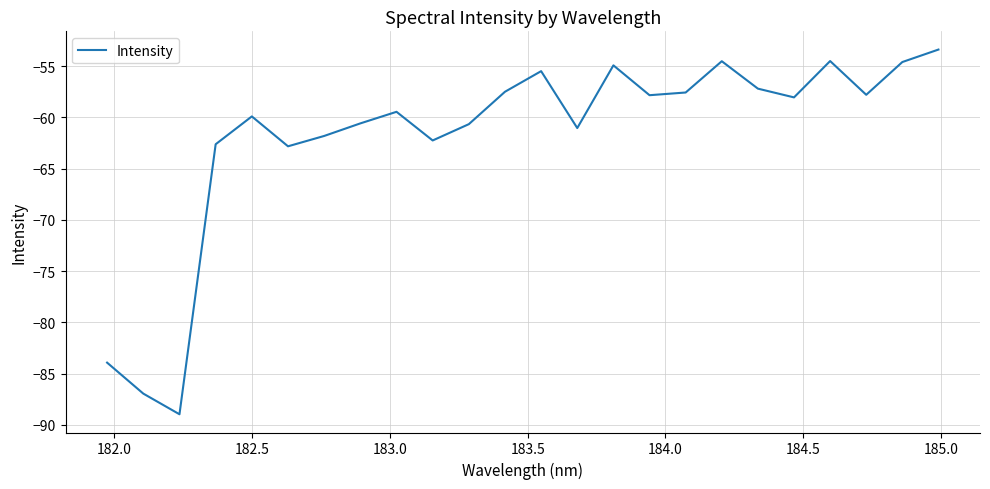

What is the minimum value shown in the chart?

-89.0